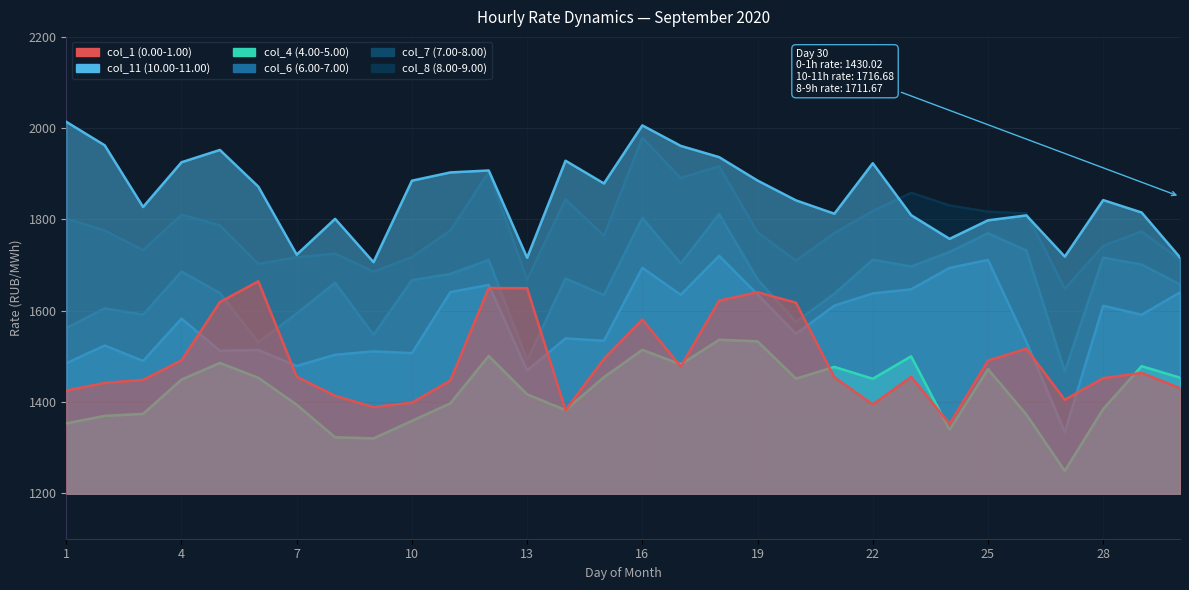

What is the average value of the col_6 (6.00-7.00) series?

1572.8